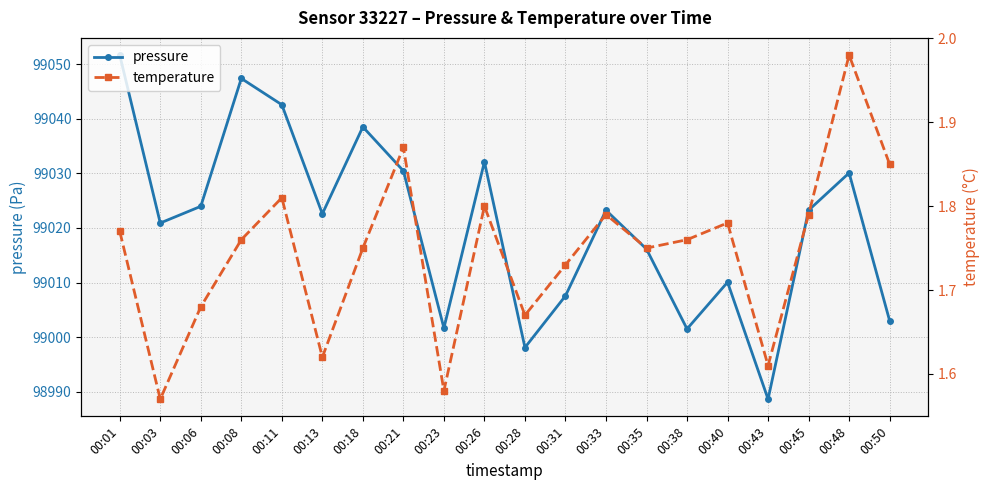

The value of pressure at 00:11 is 99042.6. True or false?

True